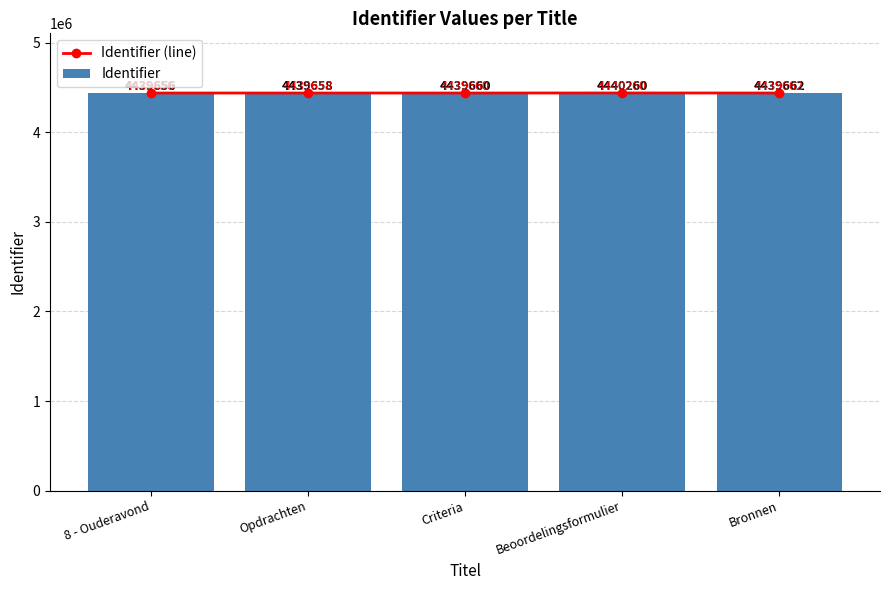

What is the value of the Identifier (line) bar at the 4th from the left?

4440260